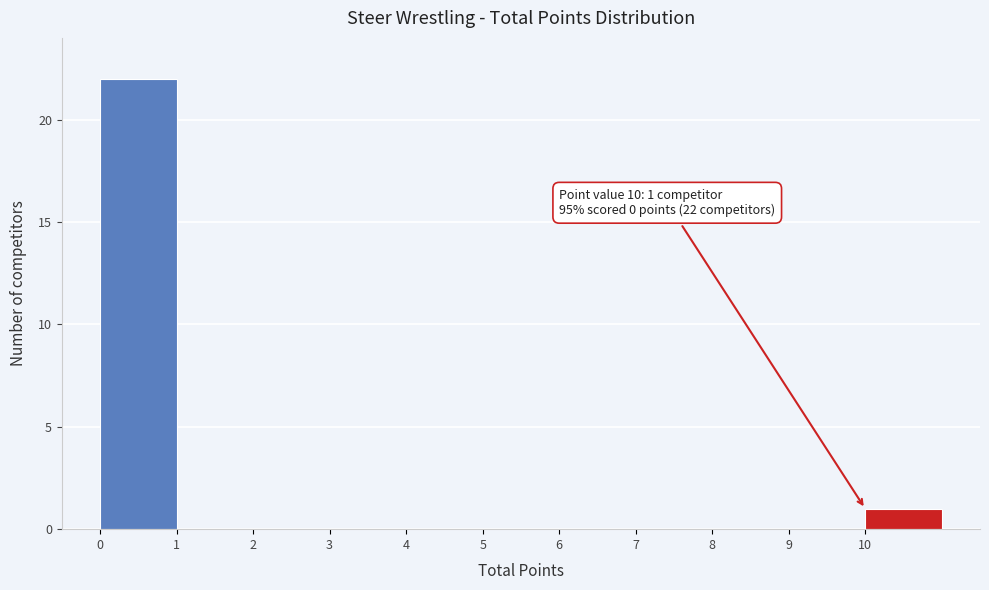

Which range on the x-axis has the tallest bar?

0 to 1